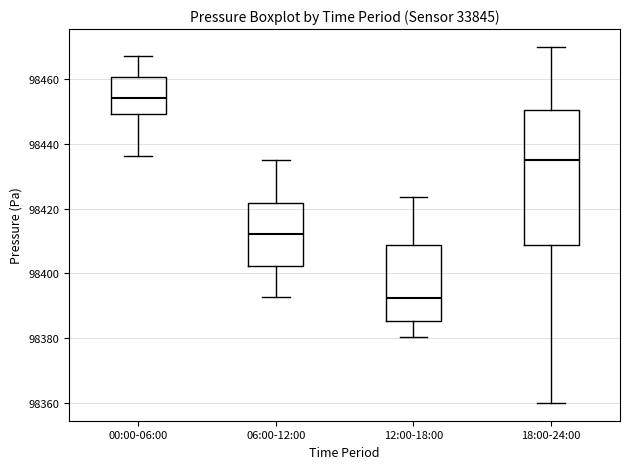

Which box's median line is the lowest?

12:00-18:00